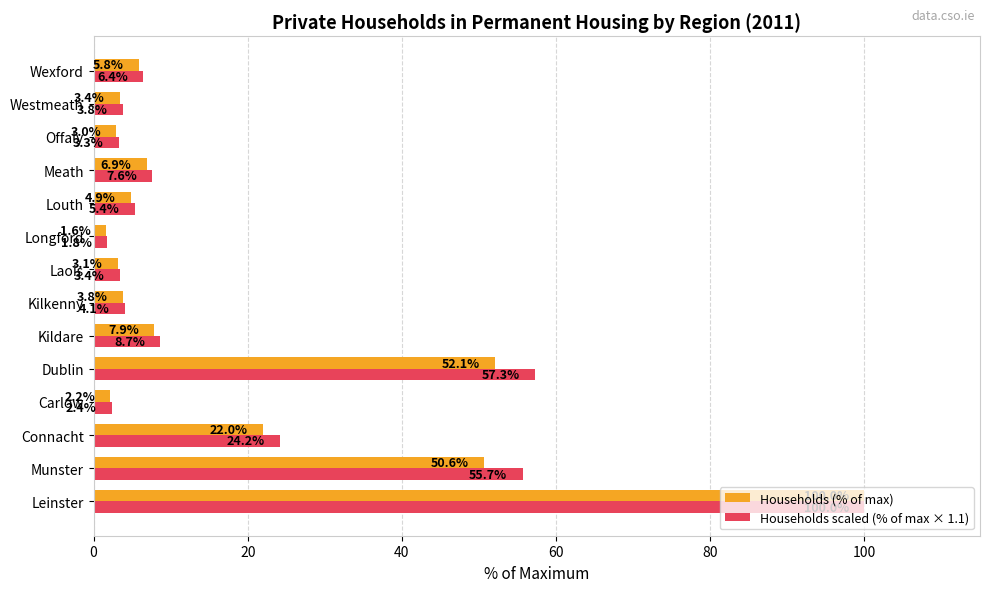

At Laois, list the series in order from largest to smallest.

Households scaled (% of max × 1.1), Households (% of max)